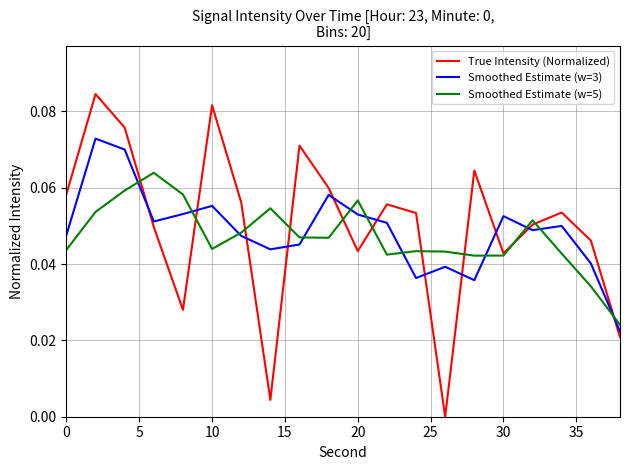

Rank the series by their maximum value, from highest to lowest.

True Intensity (Normalized), Smoothed Estimate (w=3), Smoothed Estimate (w=5)